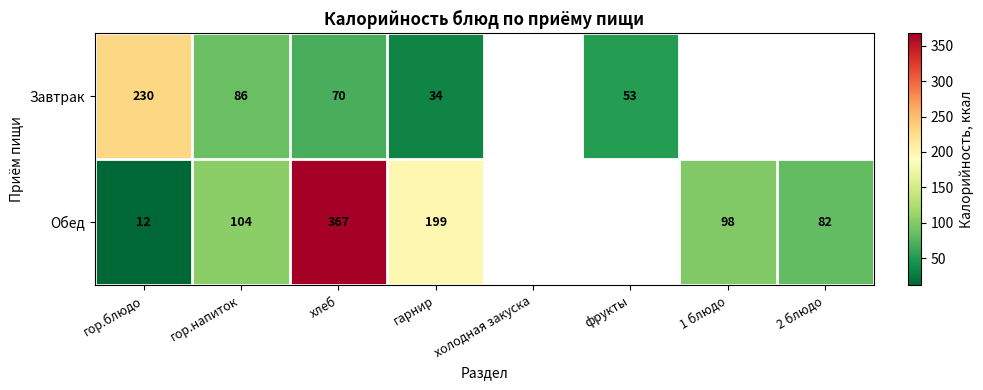

What is the difference between the Завтрак values at фрукты and хлеб?

17